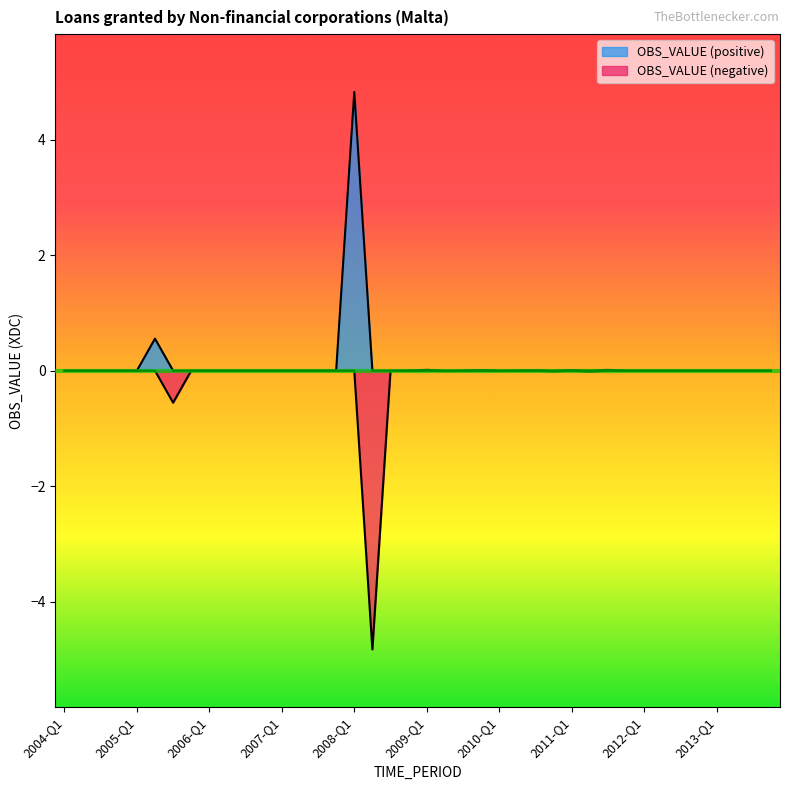

What position from the left is 2010-Q4?

28